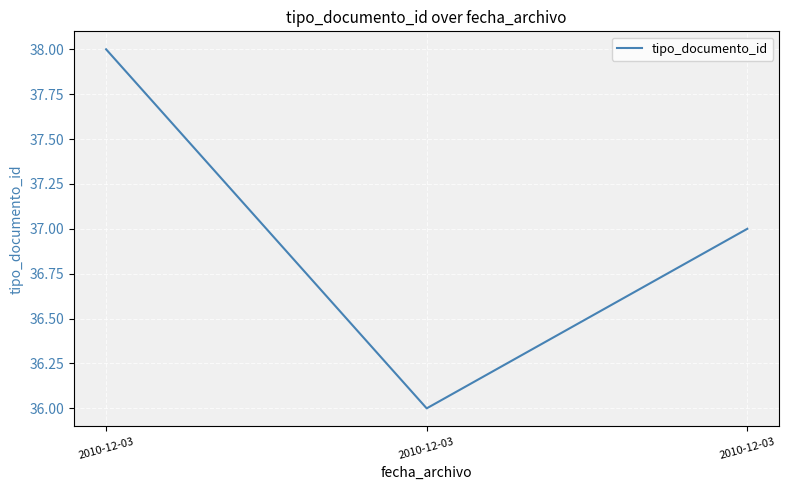

What is the maximum value shown in the chart?

38